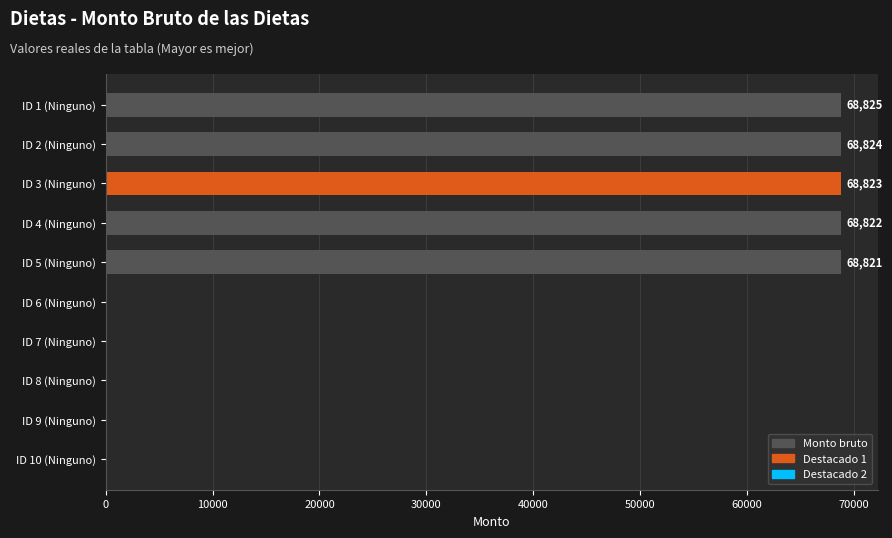

What is the approximate value at ID 5 (Ninguno)?

68821